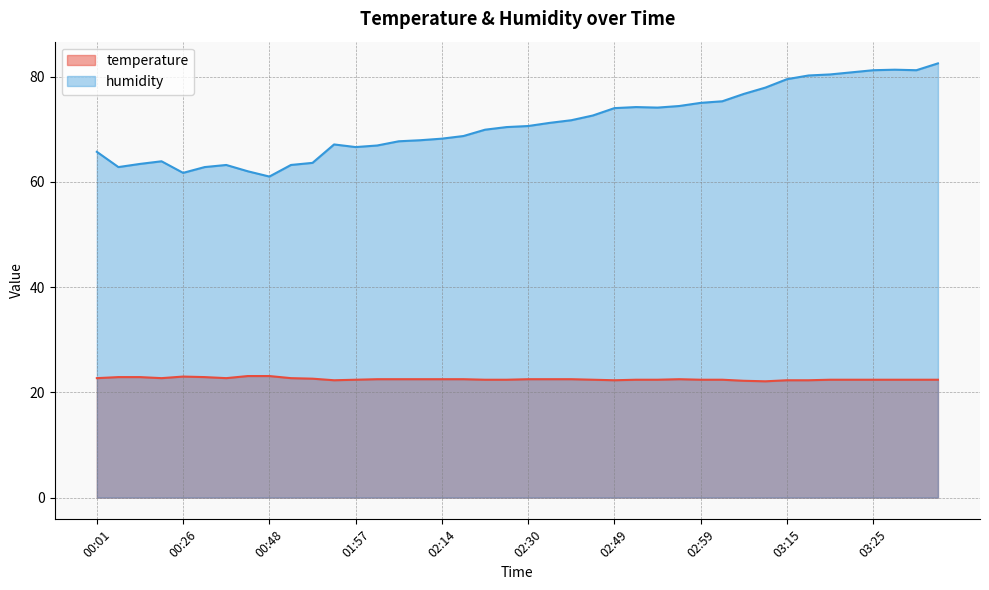

How many lines are shown in the chart?

2